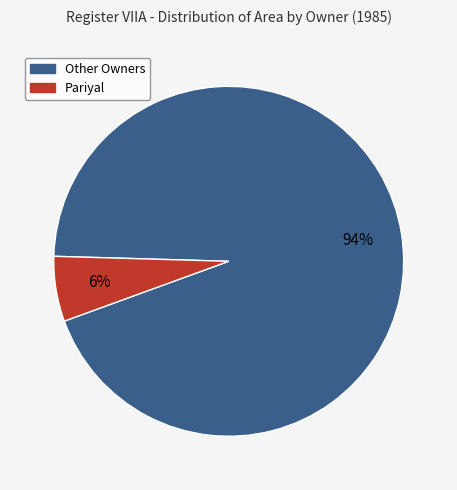

How many segments does this pie chart have?

2